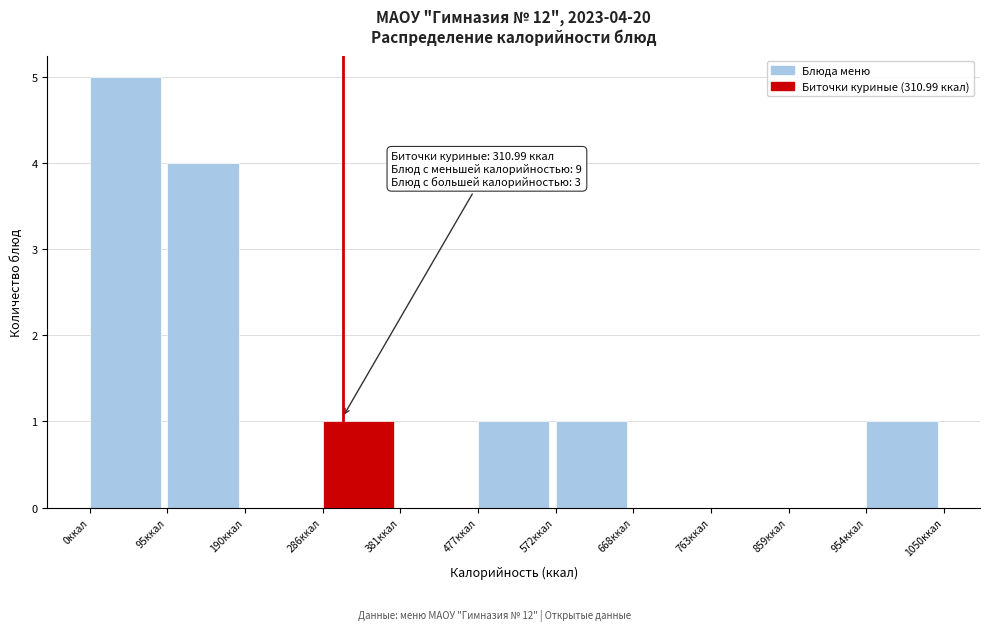

Which range on the x-axis has the tallest bar?

0 to 100